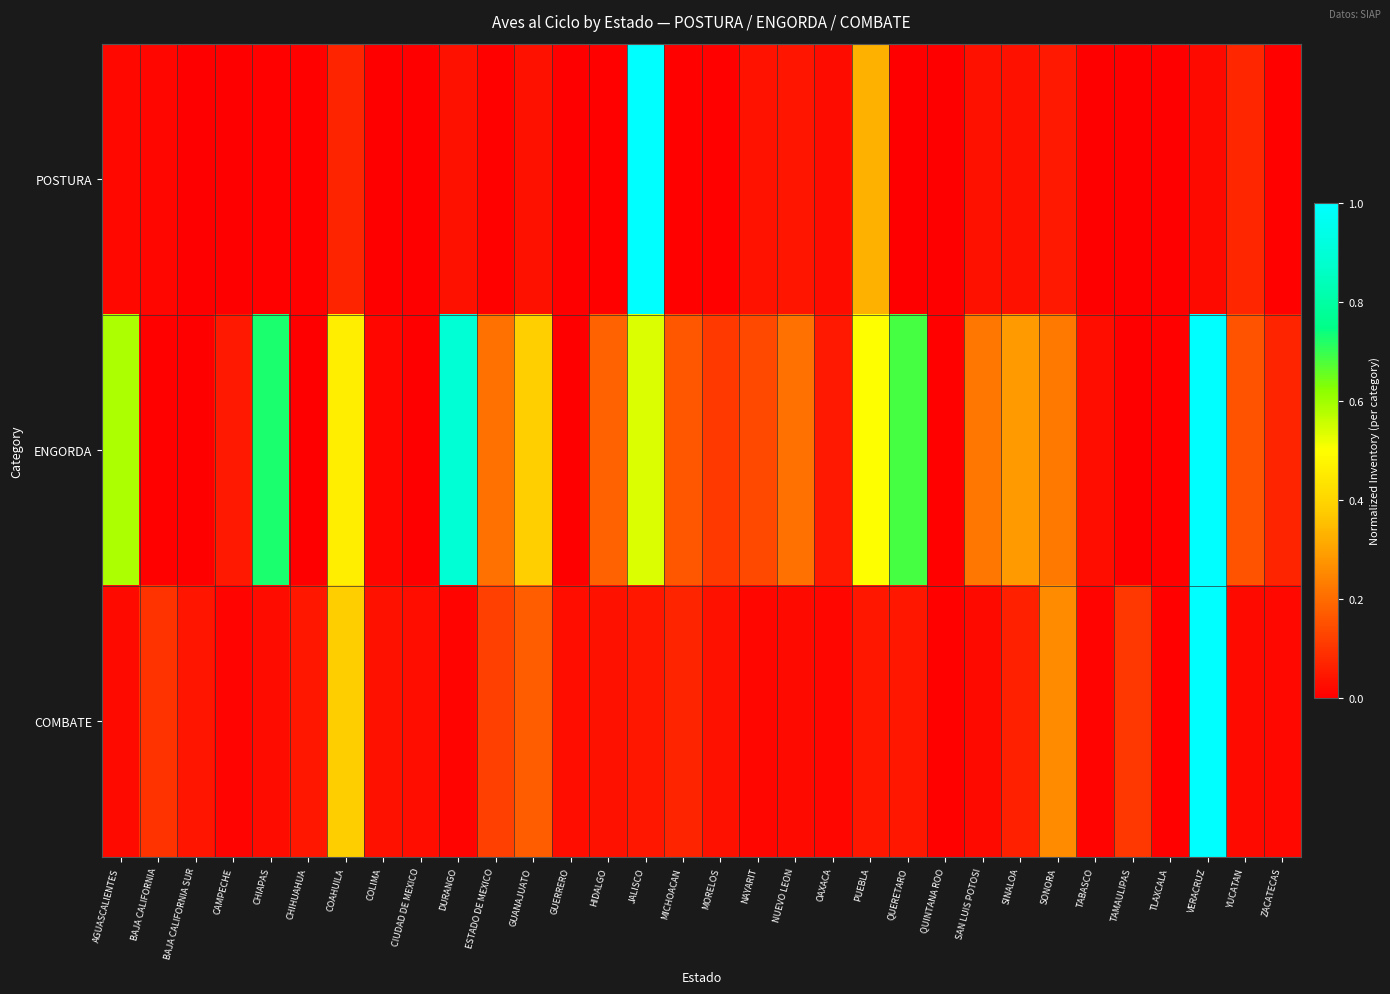

Reading left to right, extract all data points from this chart.

POSTURA: AGUASCALIENTES=0.0	BAJA CALIFORNIA=0.0	BAJA CALIFORNIA SUR=0.0	CAMPECHE=0.0	CHIAPAS=0.0	CHIHUAHUA=0.0	COAHUILA=0.1	COLIMA=0.0	CIUDAD DE MEXICO=0.0	DURANGO=0.0	ESTADO DE MEXICO=0.0	GUANAJUATO=0.0	GUERRERO=0.0	HIDALGO=0.0	JALISCO=1.0	MICHOACAN=0.0	MORELOS=0.0	NAYARIT=0.0	NUEVO LEON=0.0	OAXACA=0.0	PUEBLA=0.3	QUERETARO=0.0	QUINTANA ROO=0.0	SAN LUIS POTOSI=0.0	SINALOA=0.0	SONORA=0.0	TABASCO=0.0	TAMAULIPAS=0.0	TLAXCALA=0.0	VERACRUZ=0.0	YUCATAN=0.1	ZACATECAS=0.0
ENGORDA: AGUASCALIENTES=0.6	BAJA CALIFORNIA=0.0	BAJA CALIFORNIA SUR=0.0	CAMPECHE=0.0	CHIAPAS=0.7	CHIHUAHUA=0.0	COAHUILA=0.5	COLIMA=0.0	CIUDAD DE MEXICO=0.0	DURANGO=0.9	ESTADO DE MEXICO=0.2	GUANAJUATO=0.4	GUERRERO=0.0	HIDALGO=0.2	JALISCO=0.5	MICHOACAN=0.2	MORELOS=0.1	NAYARIT=0.1	NUEVO LEON=0.2	OAXACA=0.1	PUEBLA=0.5	QUERETARO=0.7	QUINTANA ROO=0.0	SAN LUIS POTOSI=0.2	SINALOA=0.3	SONORA=0.2	TABASCO=0.0	TAMAULIPAS=0.0	TLAXCALA=0.0	VERACRUZ=1.0	YUCATAN=0.2	ZACATECAS=0.1
COMBATE: AGUASCALIENTES=0.0	BAJA CALIFORNIA=0.1	BAJA CALIFORNIA SUR=0.0	CAMPECHE=0.0	CHIAPAS=0.0	CHIHUAHUA=0.0	COAHUILA=0.4	COLIMA=0.0	CIUDAD DE MEXICO=0.0	DURANGO=0.0	ESTADO DE MEXICO=0.1	GUANAJUATO=0.2	GUERRERO=0.0	HIDALGO=0.0	JALISCO=0.0	MICHOACAN=0.1	MORELOS=0.0	NAYARIT=0.0	NUEVO LEON=0.0	OAXACA=0.0	PUEBLA=0.0	QUERETARO=0.0	QUINTANA ROO=0.0	SAN LUIS POTOSI=0.0	SINALOA=0.1	SONORA=0.3	TABASCO=0.0	TAMAULIPAS=0.1	TLAXCALA=0.0	VERACRUZ=1.0	YUCATAN=0.0	ZACATECAS=0.0